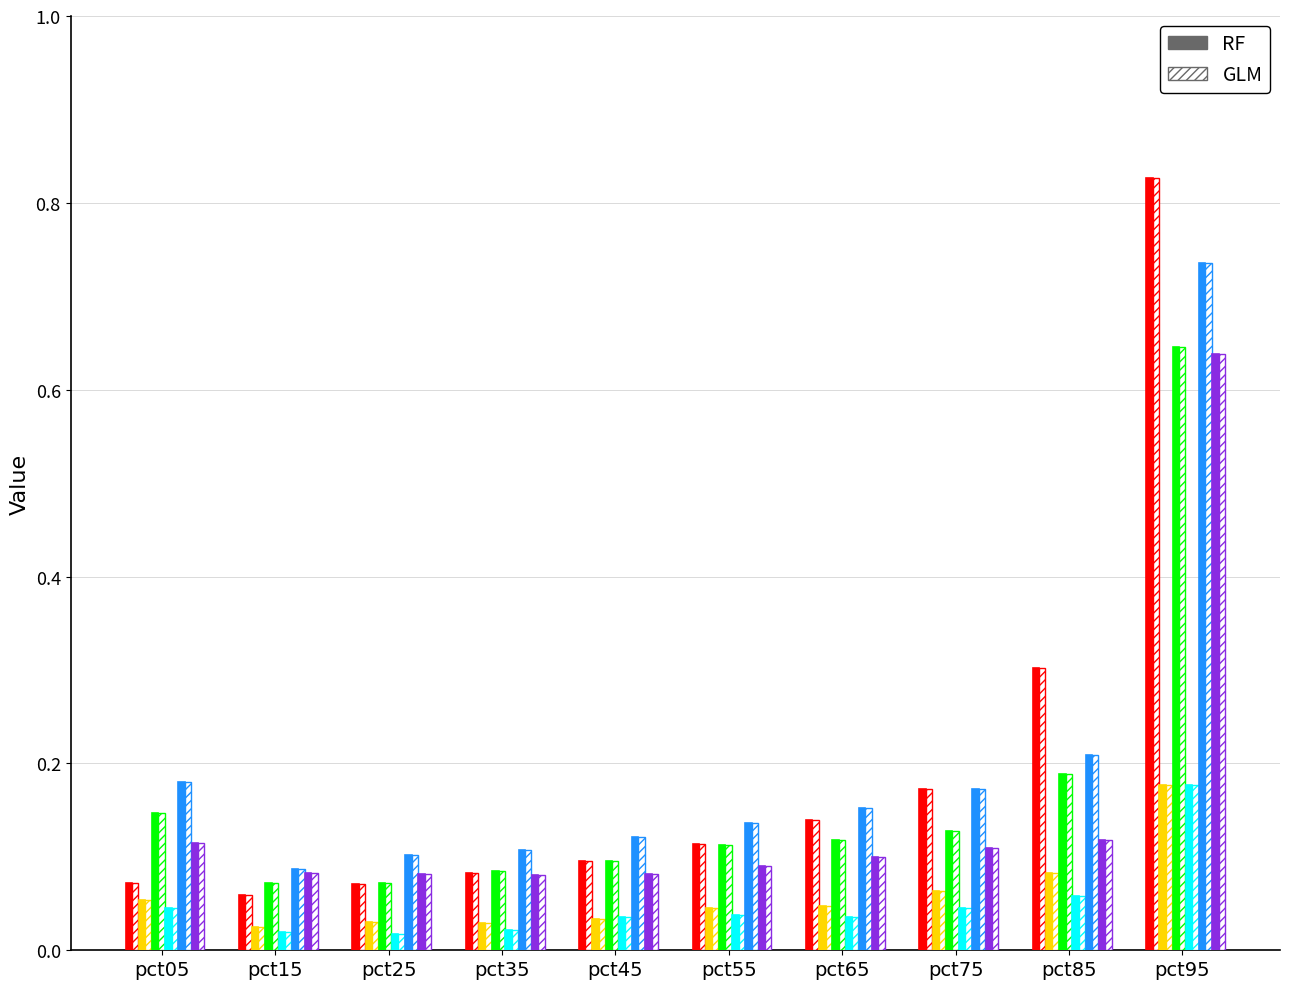

Reading left to right, what are all the values shown in this chart?

Jan: 0.1	0.1	0.1	0.1	0.1	0.1	0.1	0.2	0.3	0.8
Feb: 0.1	0.0	0.0	0.0	0.0	0.0	0.0	0.1	0.1	0.2
Mar: 0.1	0.1	0.1	0.1	0.1	0.1	0.1	0.1	0.2	0.6
Apr: 0.0	0.0	0.0	0.0	0.0	0.0	0.0	0.0	0.1	0.2
May: 0.2	0.1	0.1	0.1	0.1	0.1	0.2	0.2	0.2	0.7
Jun: 0.1	0.1	0.1	0.1	0.1	0.1	0.1	0.1	0.1	0.6